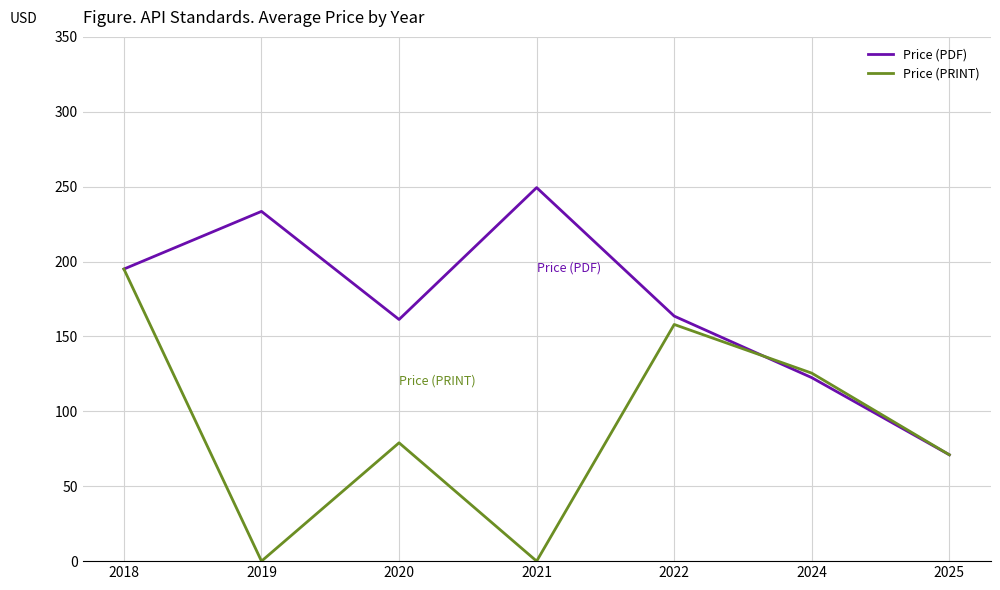

In Price (PDF), how many points are lower than both neighbors (excluding endpoints)?

1